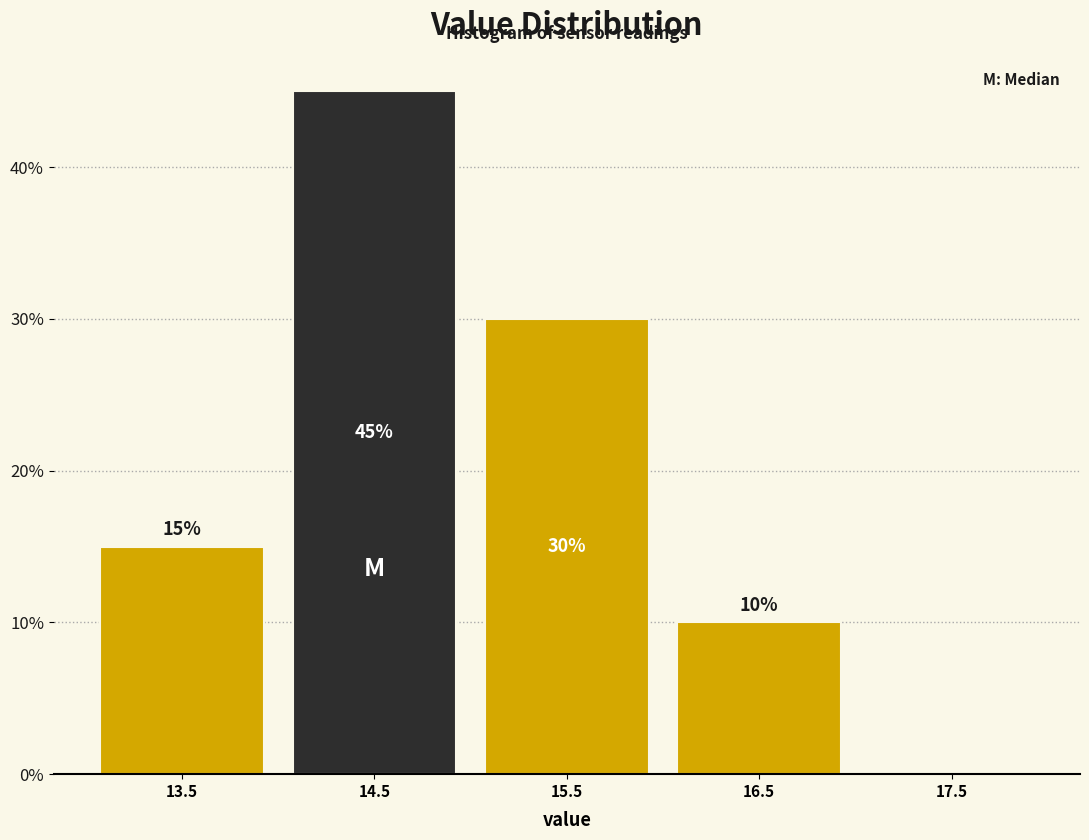

Over which range of the x-axis is the bar tallest?

14 to 15